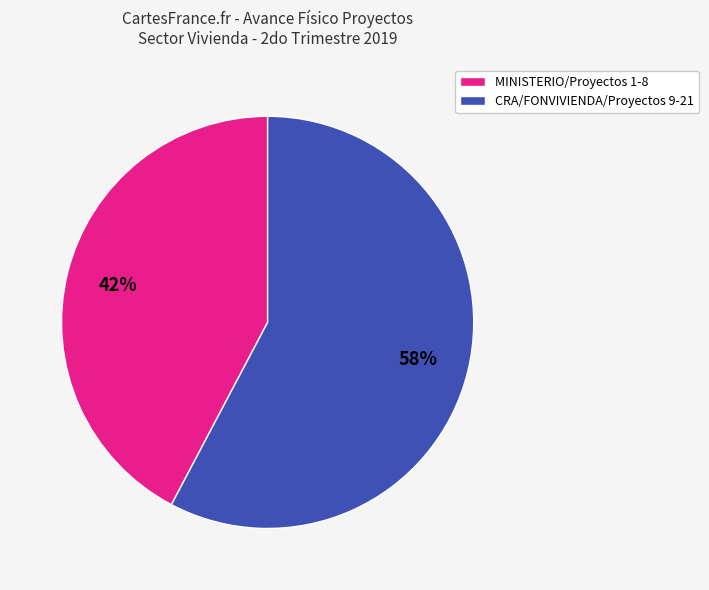

How many slices are in this pie chart?

2